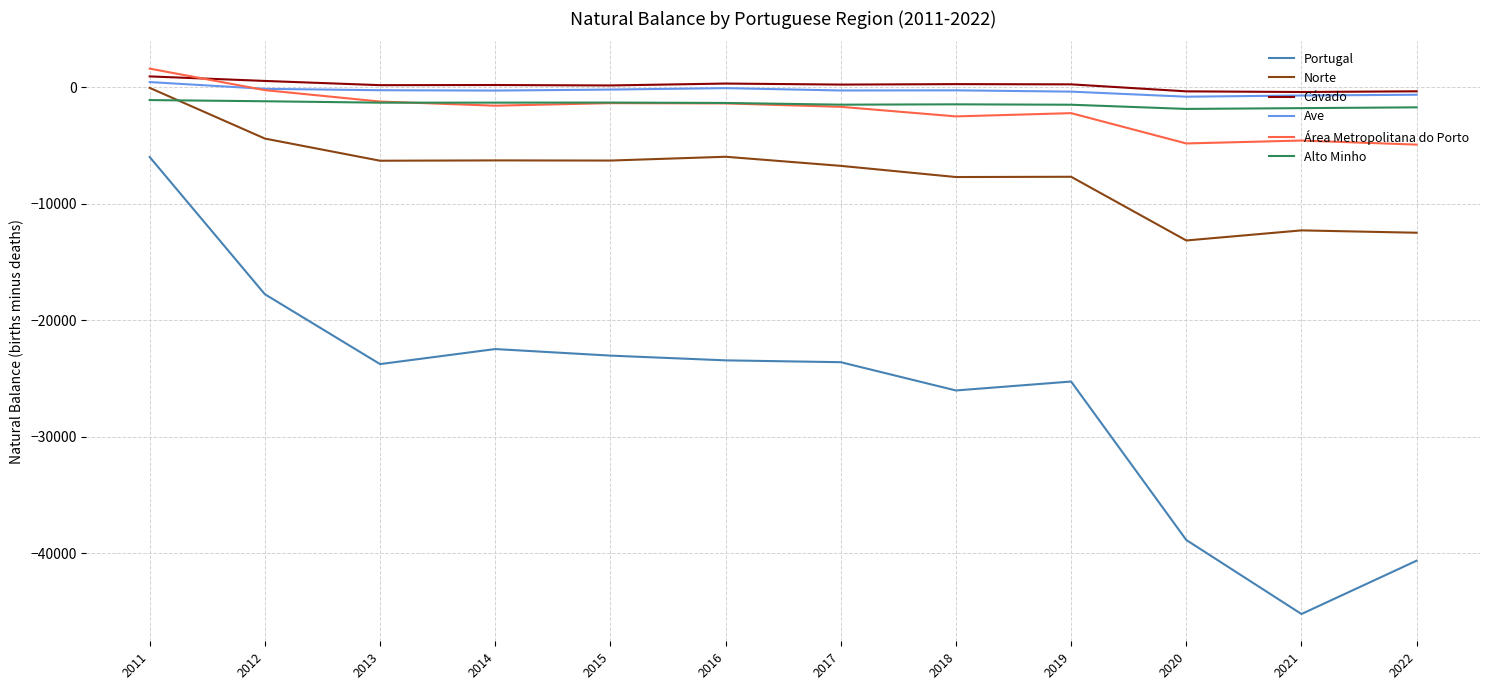

What is the total value across all series at 2013?

-32722